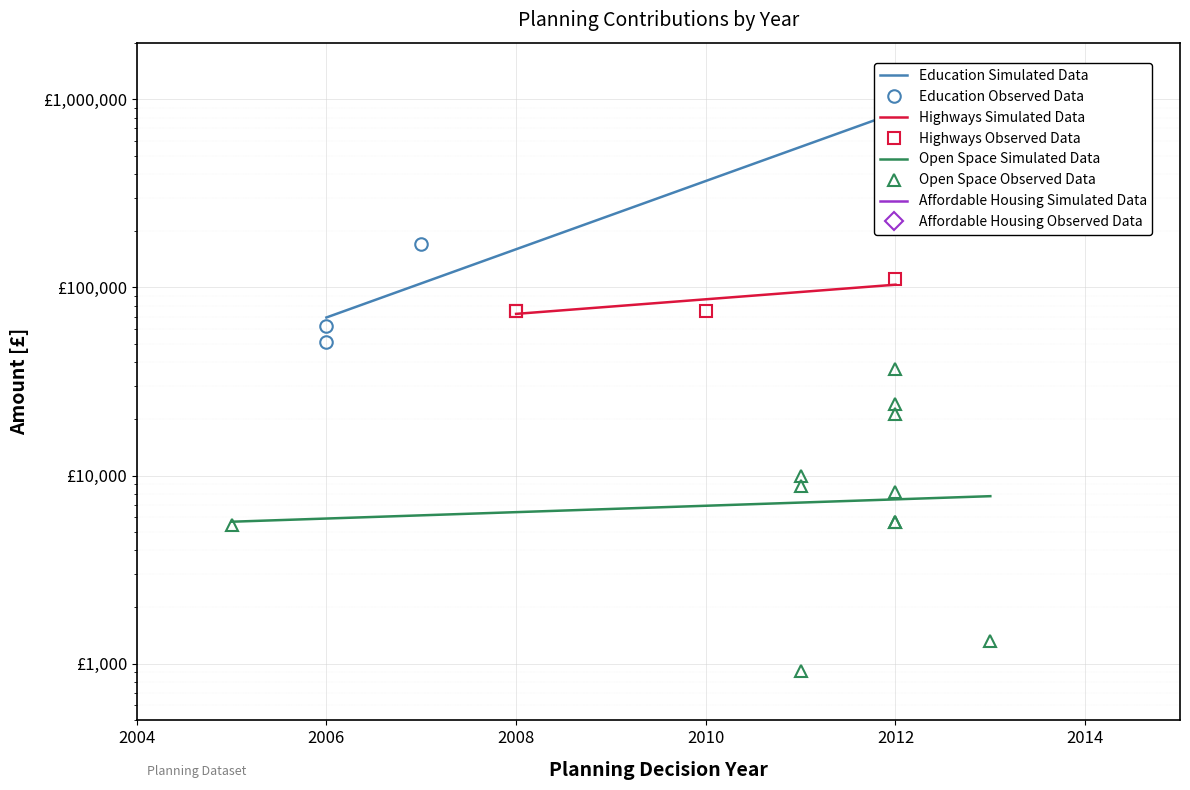

What is the greatest value displayed?

783435